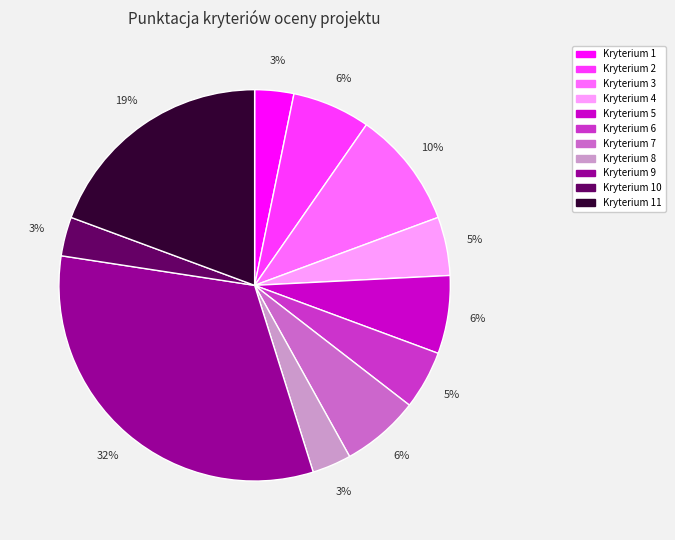

To the nearest percent, what is the difference between the Kryterium 8 and Kryterium 7 slice percentages?

3%